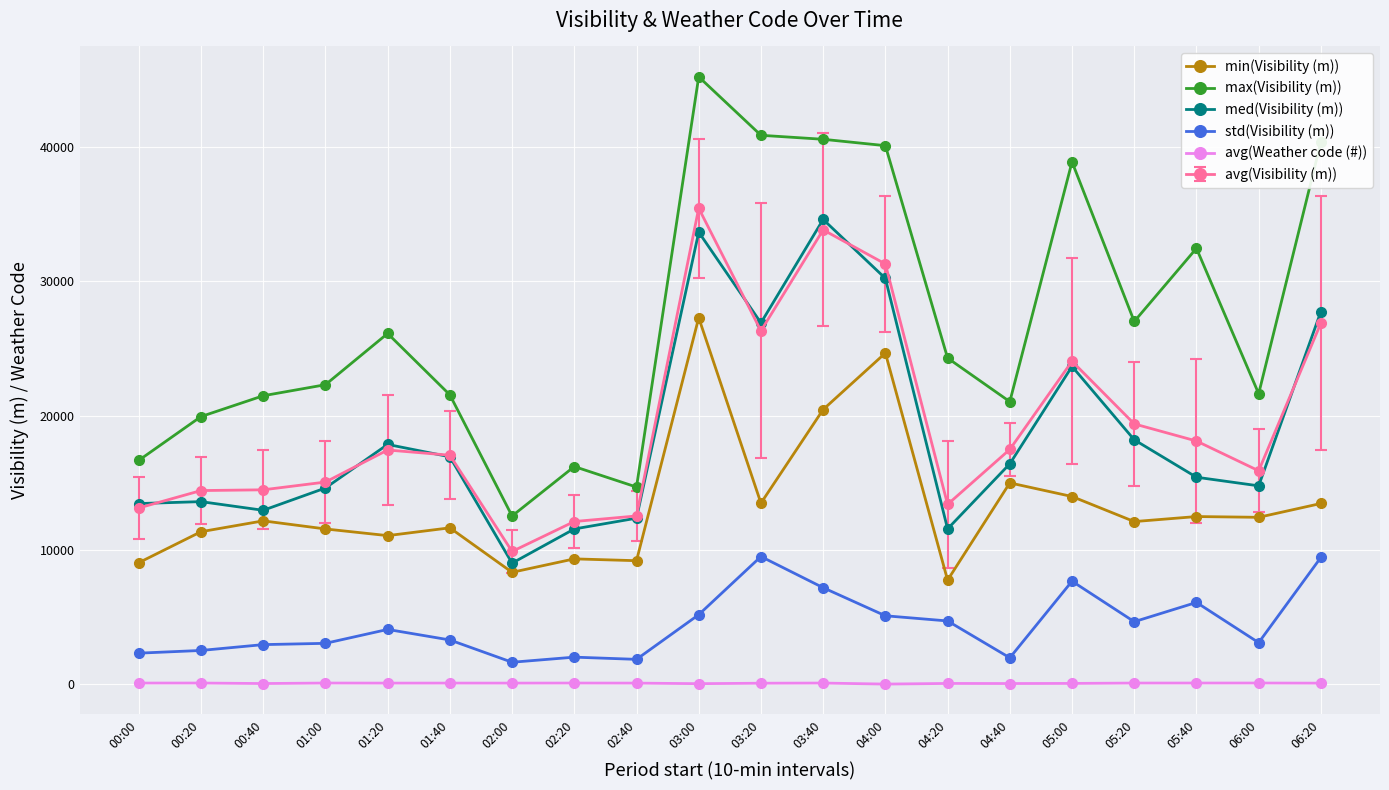

Where is min(Visibility (m)) nearest to the value 17512?

04:40